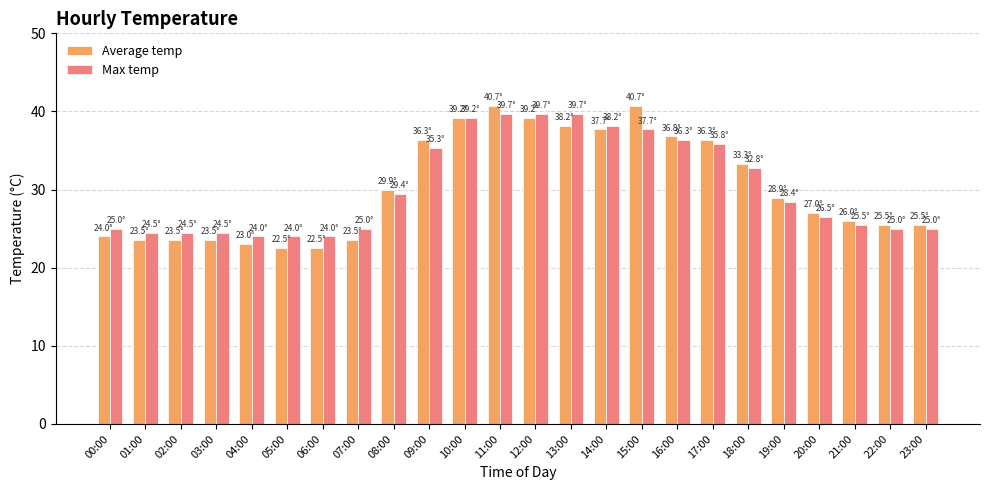

How many values in the Max temp series are below 28?

12